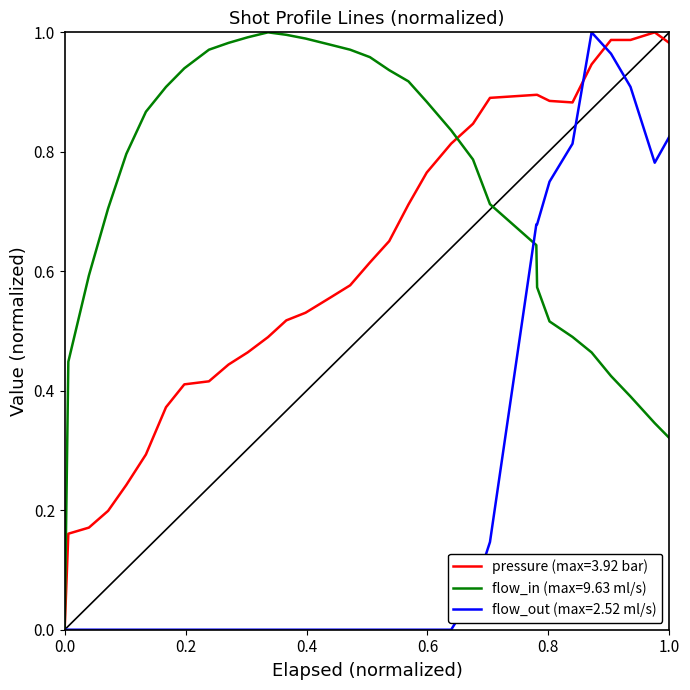

Rank the series by their average value, from lowest to highest.

flow_out (max=2.52 ml/s), pressure (max=3.92 bar), flow_in (max=9.63 ml/s)